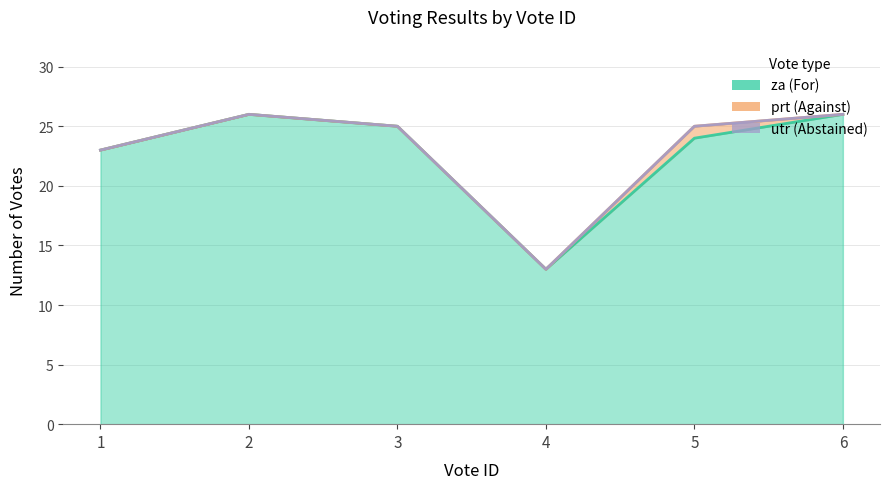

Rank the series at 5 from lowest to highest value.

utr, prt, za